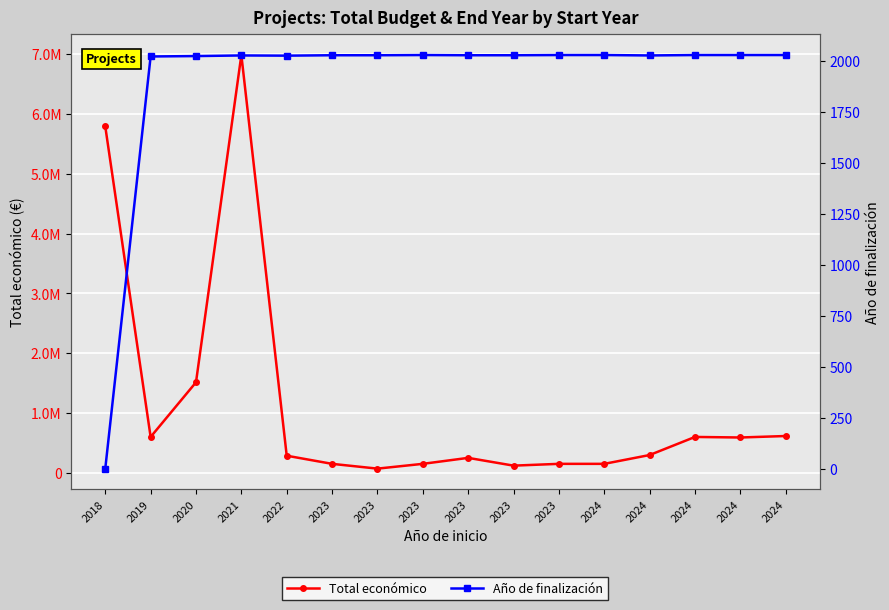

What is the difference between the maximum and minimum values in the Año de finalización series?

2027